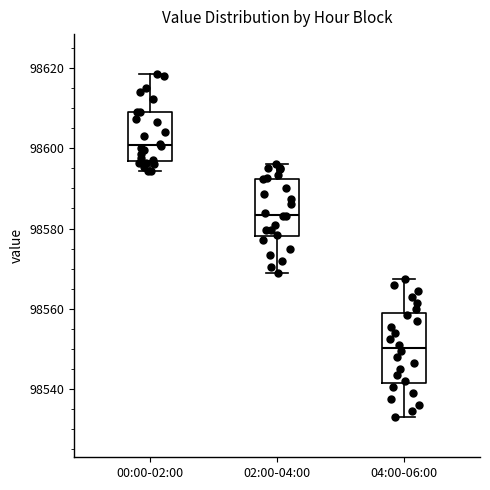

Reading left to right, read every box against the y-axis: the position of its median line, the range the box covers, and the ends of its whiskers. The values are not printed on the chart, so give them approximately, as read against the axis.

00:00-02:00: median 98600, box 98596 to 98610, whiskers 98594 to 98618
02:00-04:00: median 98584, box 98578 to 98592, whiskers 98570 to 98596
04:00-06:00: median 98550, box 98542 to 98558, whiskers 98534 to 98568